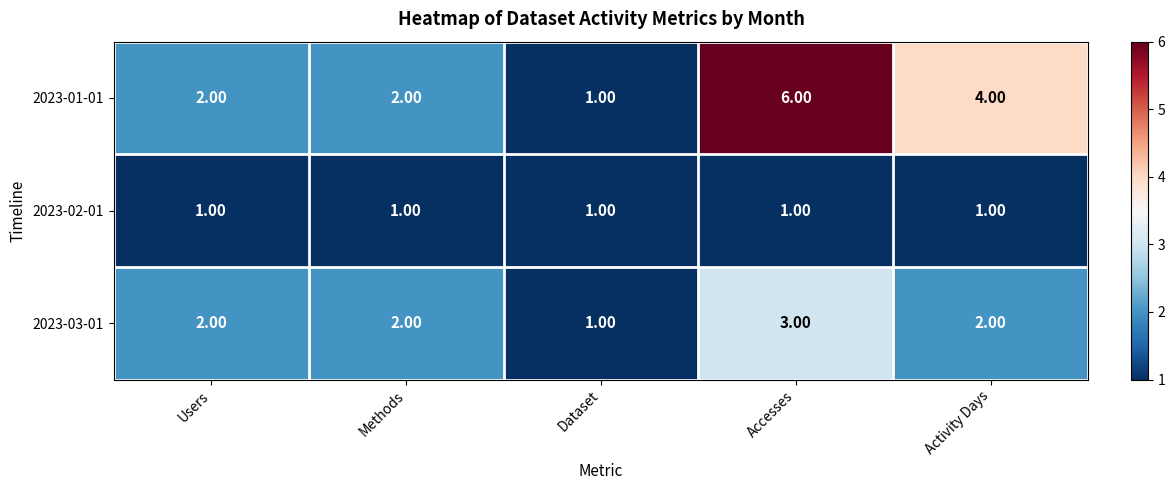

List the series in order of their peak value, lowest first.

2023-02-01, 2023-03-01, 2023-01-01